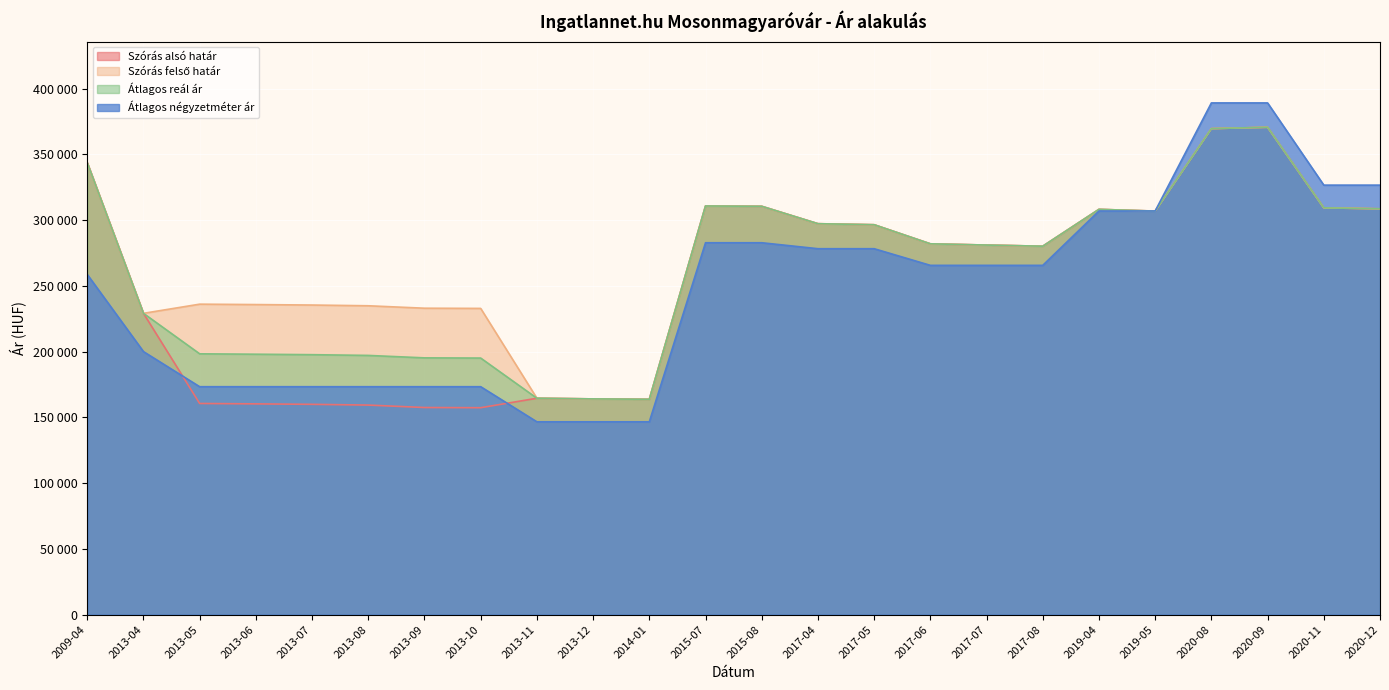

How many values in the Átlagos reál ár series exceed 281944?

11